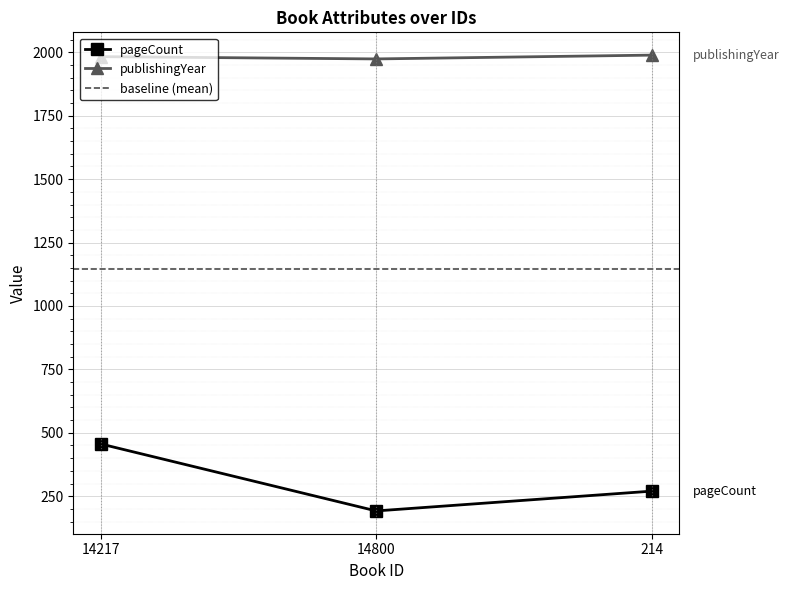

What is the average value of the pageCount series?

306